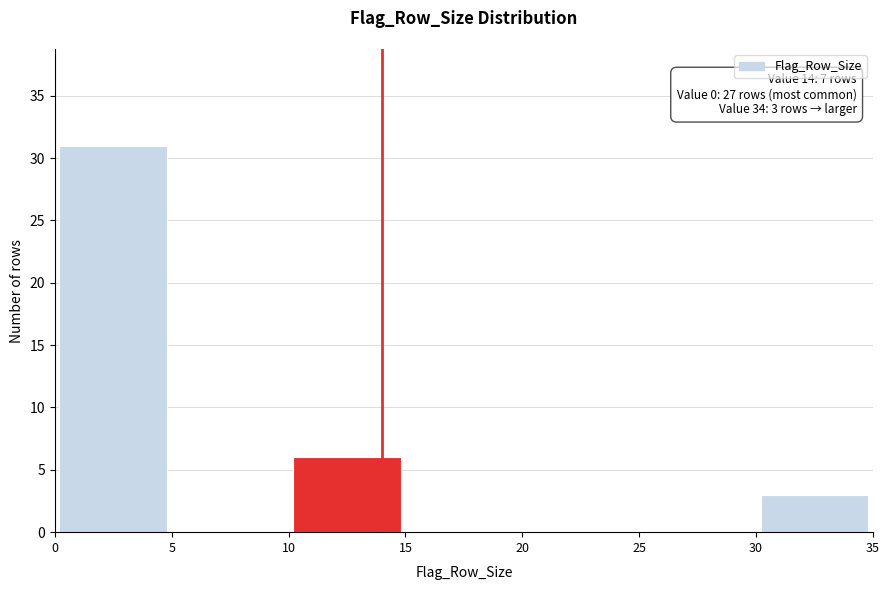

Over which range of the x-axis is the bar tallest?

0 to 5